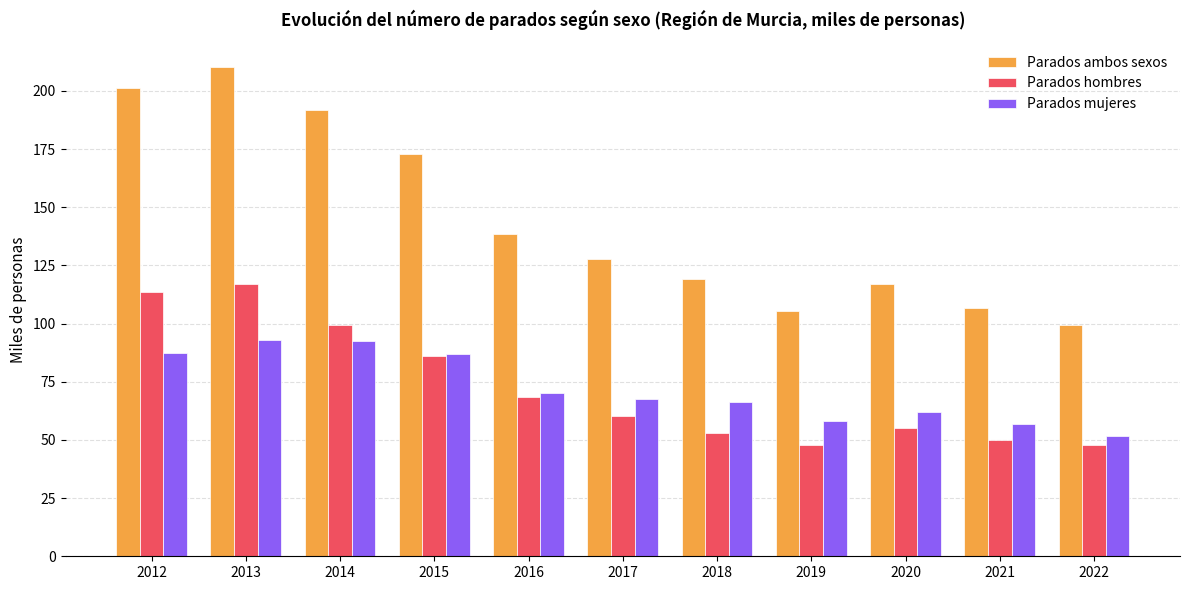

Which series has the widest spread of values?

Parados ambos sexos